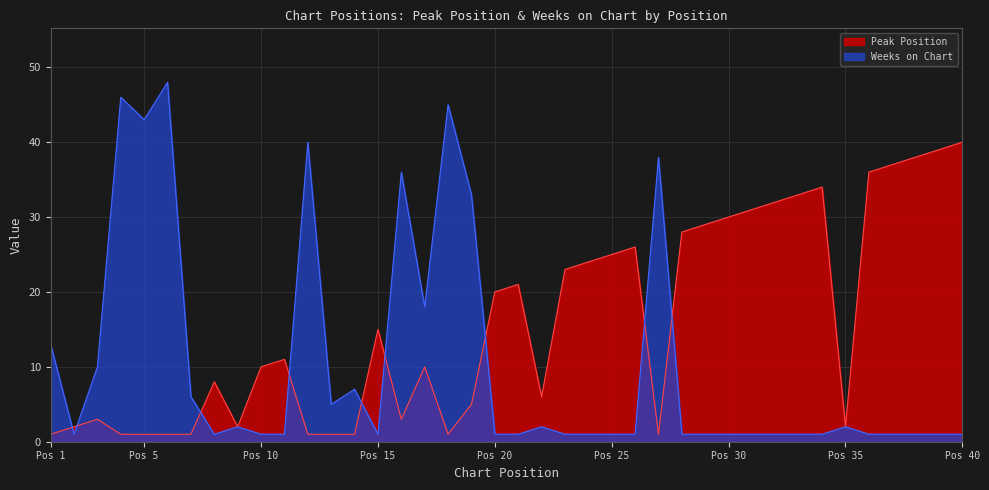

Is it true that Peak Position equals 17 at 11?

False